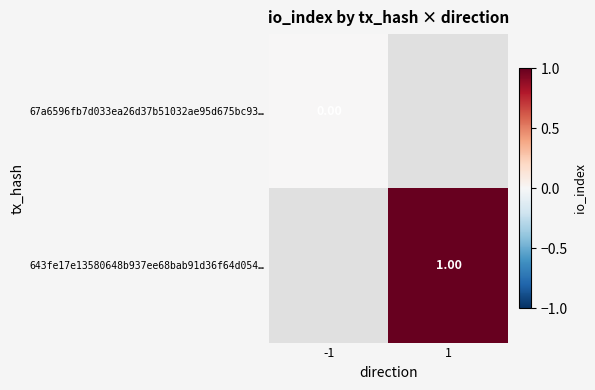

List the series in order of their overall mean, lowest first.

67a6596fb7d033ea26d37b51032ae95d675bc93…, 643fe17e13580648b937ee68bab91d36f64d054…